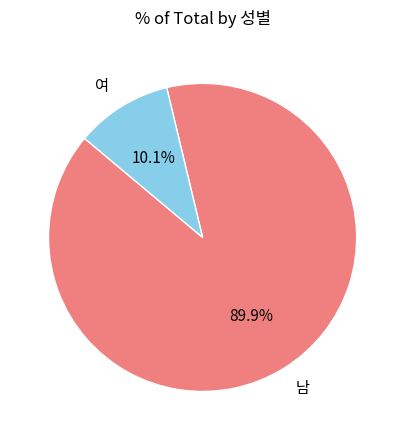

Is it true that 남 is 90% of the pie?

True